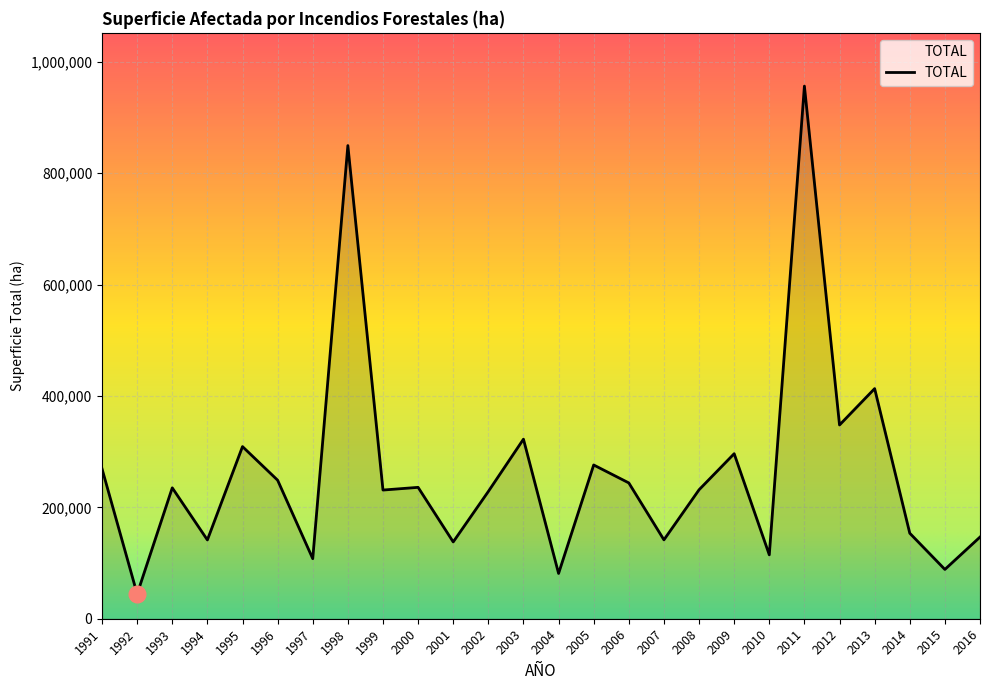

Where is the data nearest to the value 500403?

2013